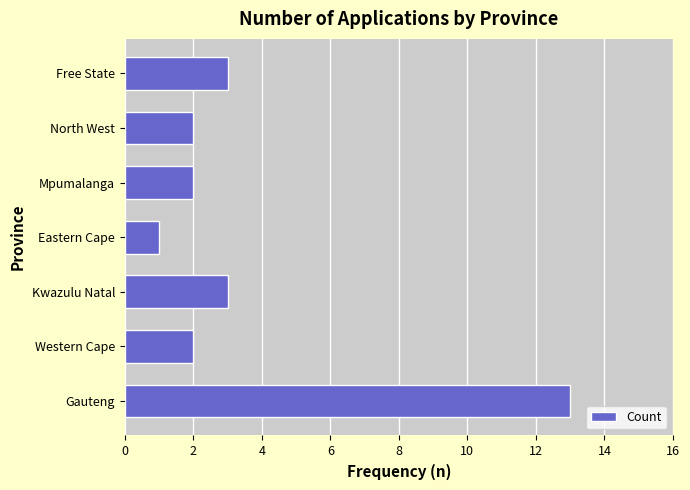

The chart shows a value of 1 at Eastern Cape. True or false?

True